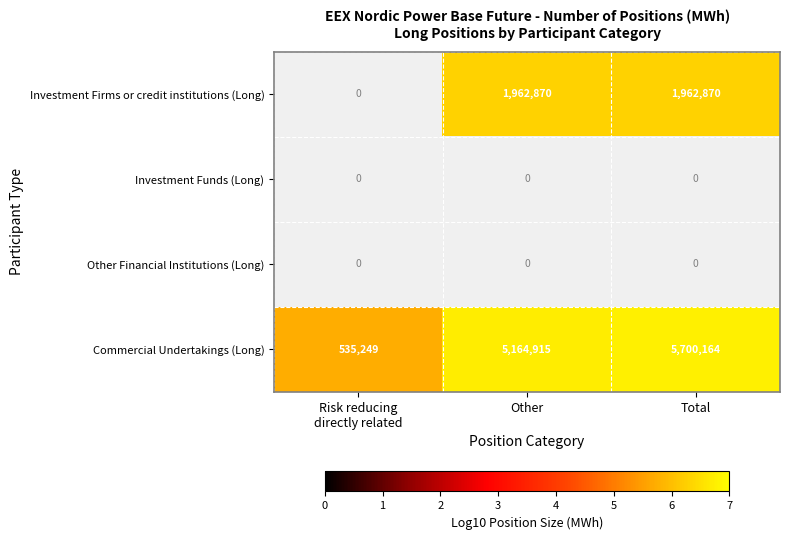

True or false: Investment Firms or credit institutions (Long) has a value of 1962870 at Total.

True